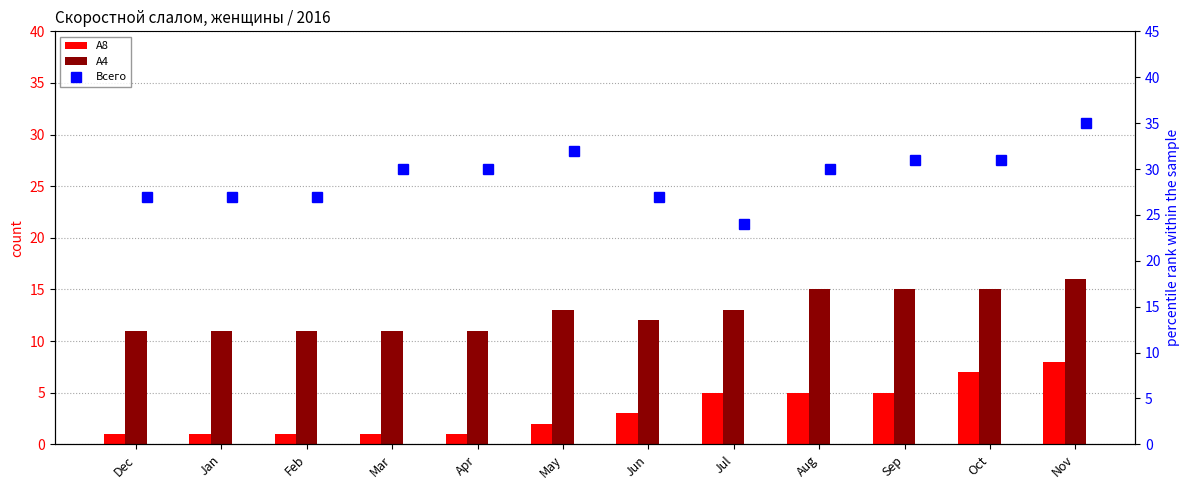

How many А4 values are between 11 and 15?

11